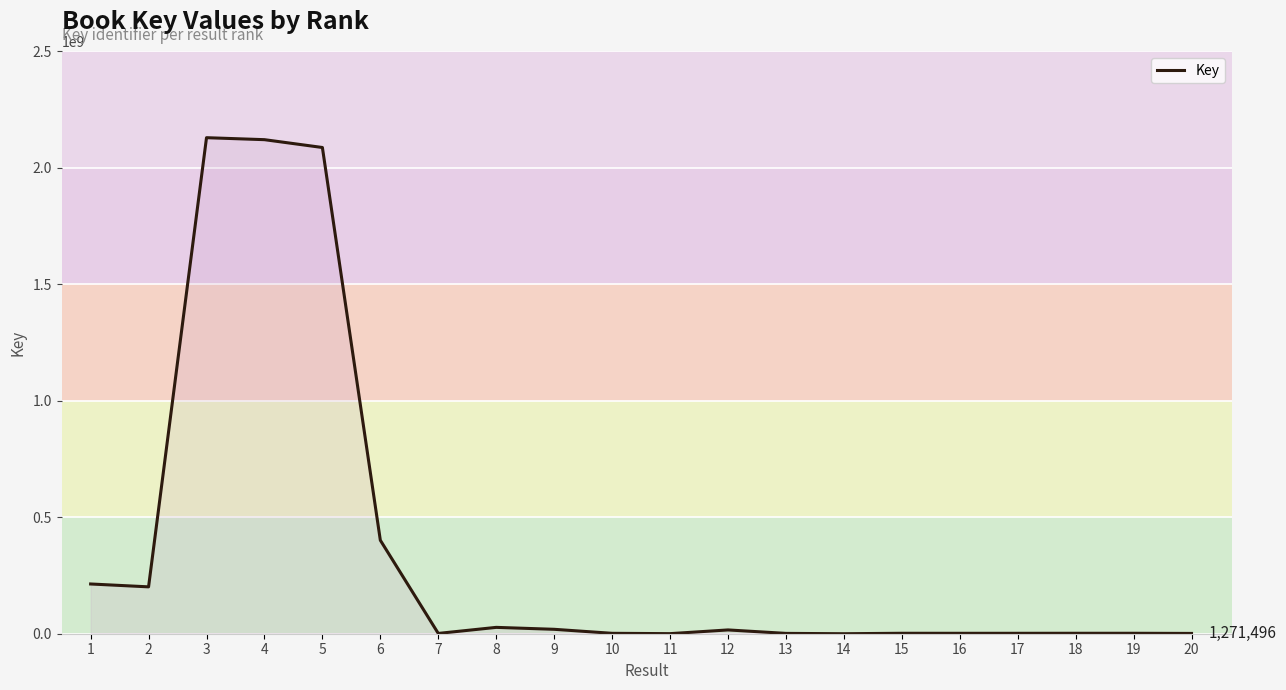

Which has a higher value, 11 or 6?

6